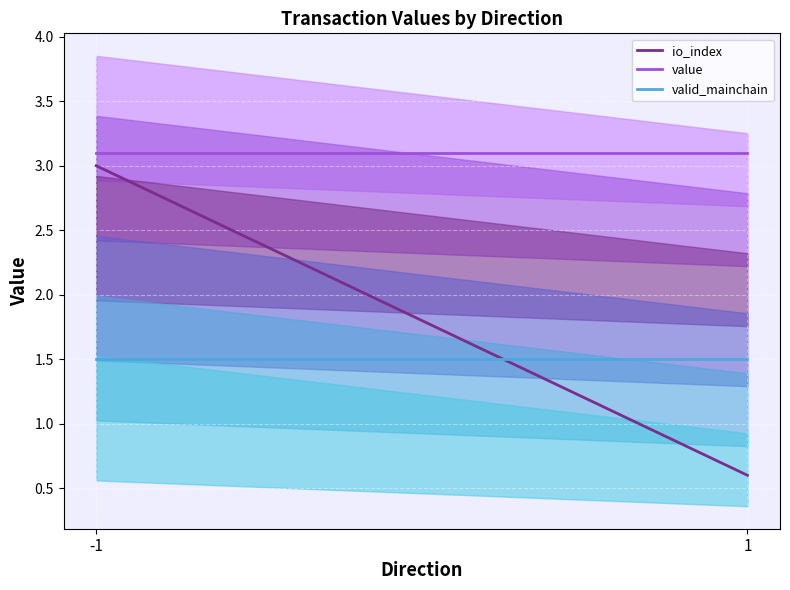

Reading left to right, what are all the values shown in this chart?

io_index: -1=3.0	1=0.6
value: -1=3.1	1=3.1
valid_mainchain: -1=1.5	1=1.5